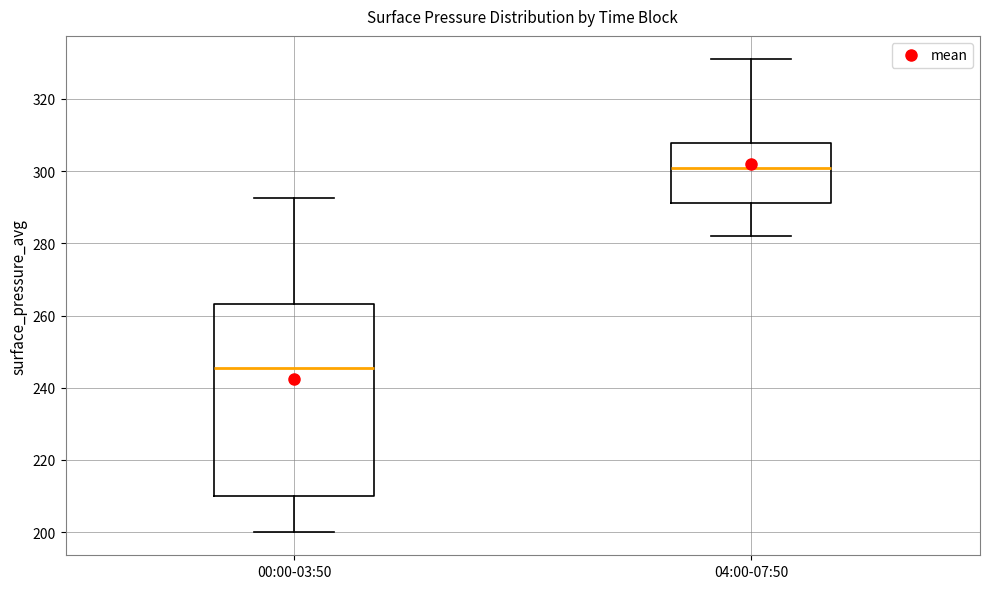

Comparing the boxes themselves (not the whiskers), which one is the tallest?

00:00-03:50